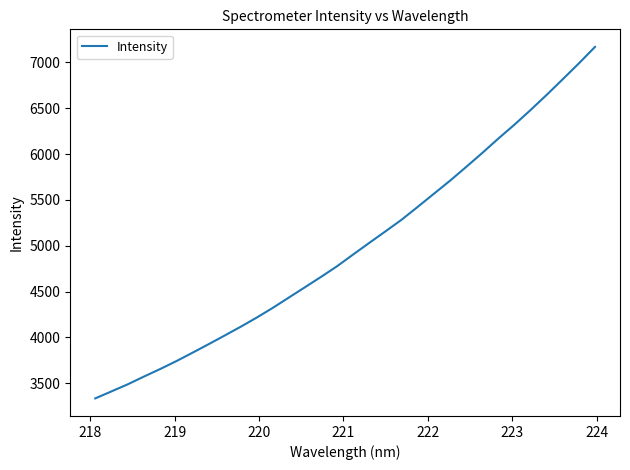

What is the sum of all values?

159599.1